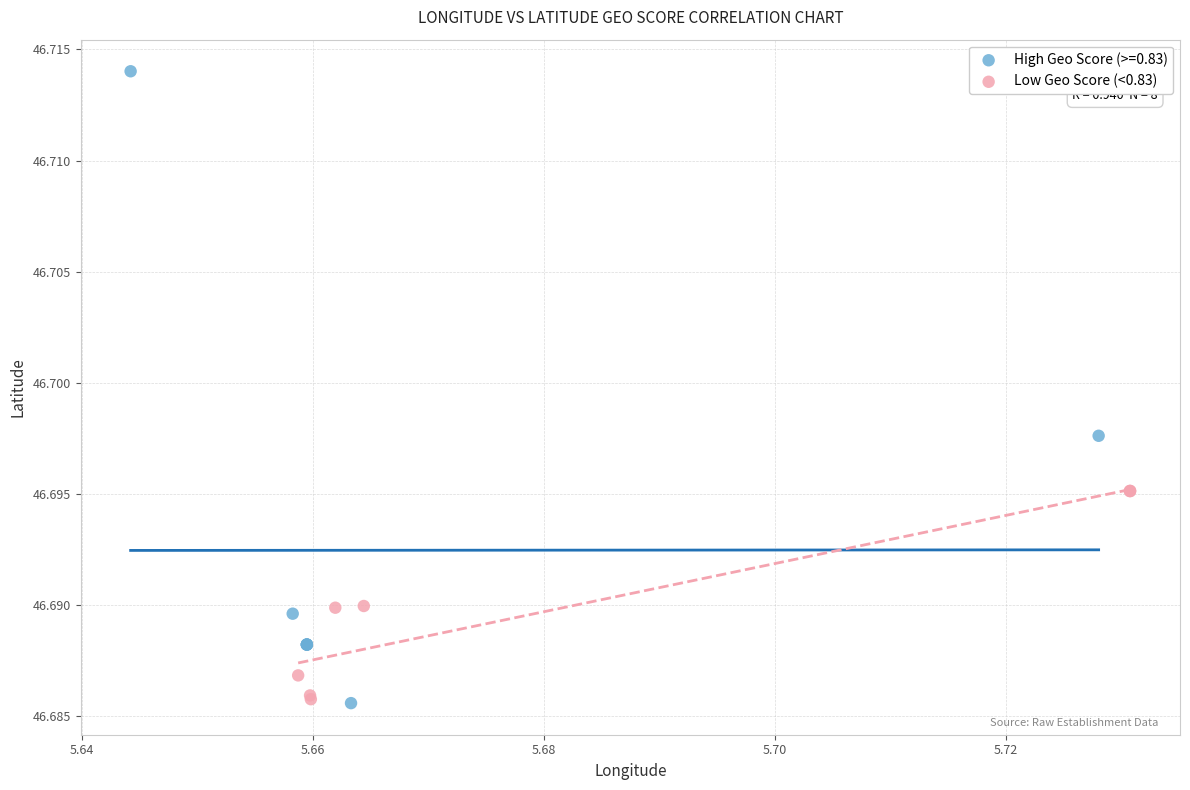

Which series contains the highest Y value?

High Geo Score (>=0.83)